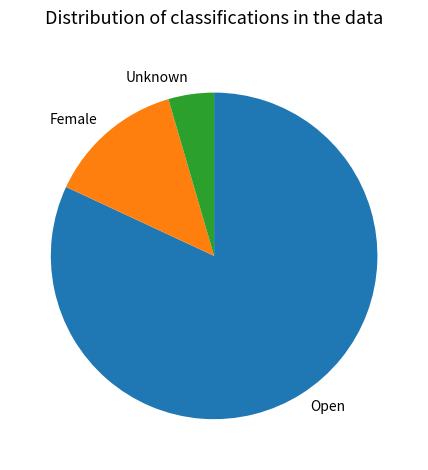

Is the sum of Female and Unknown greater than half?

No